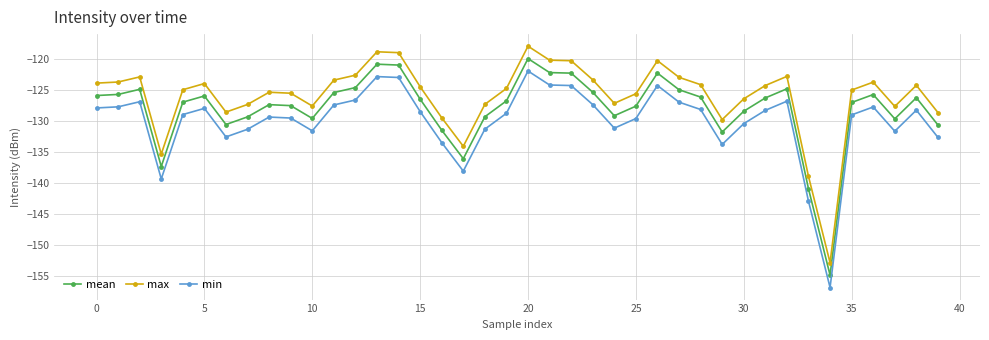

True or false: min and mean cross at least once.

False